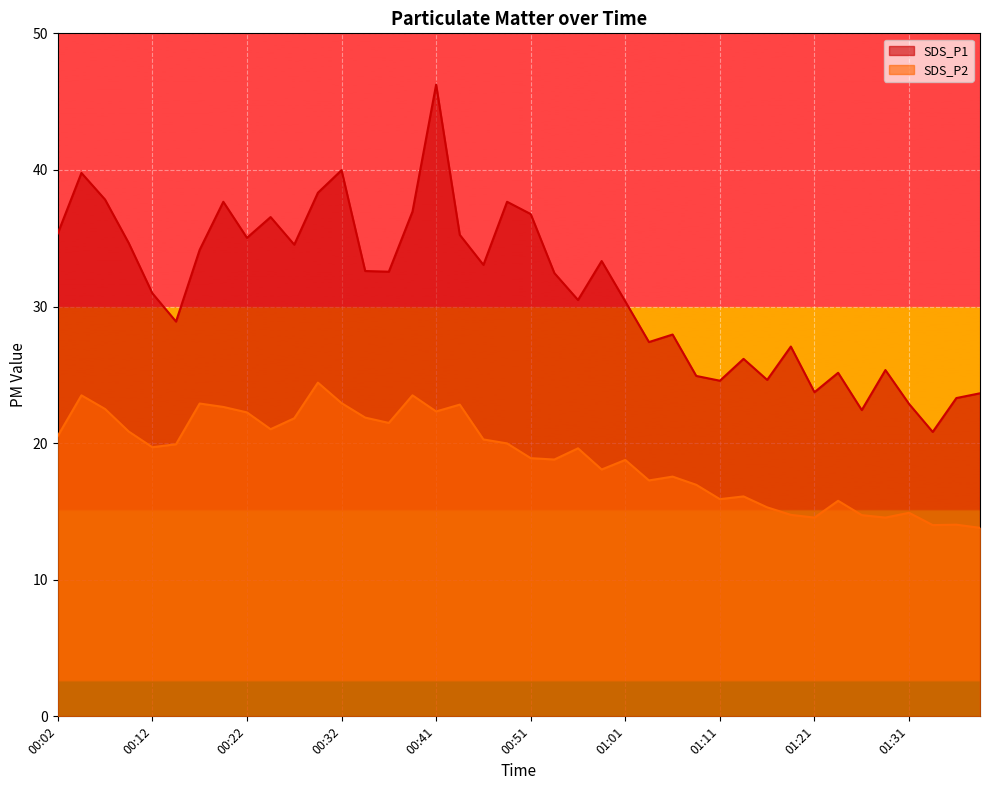

What is the total value across all series at 00:51?

55.7